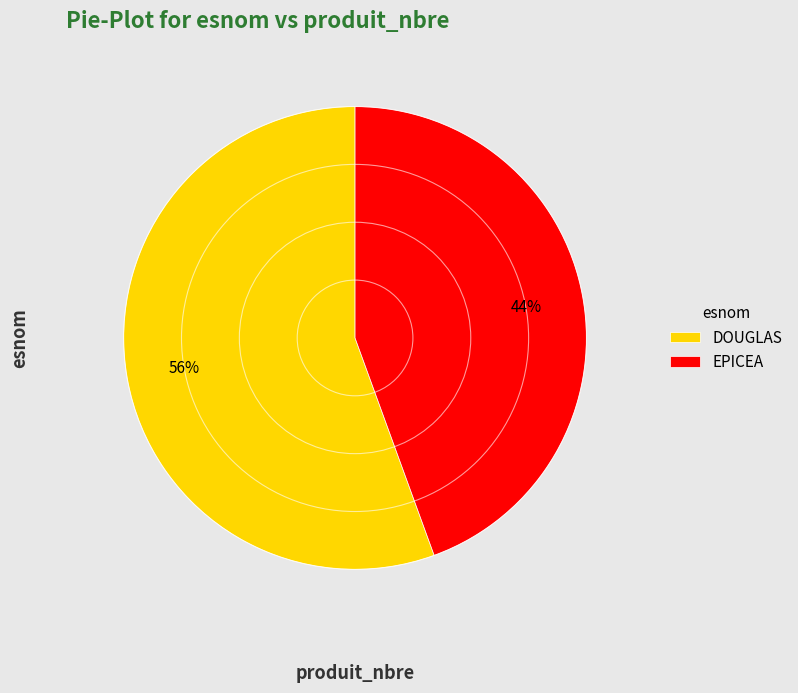

To the nearest percent, what percentage of the pie is DOUGLAS?

56%